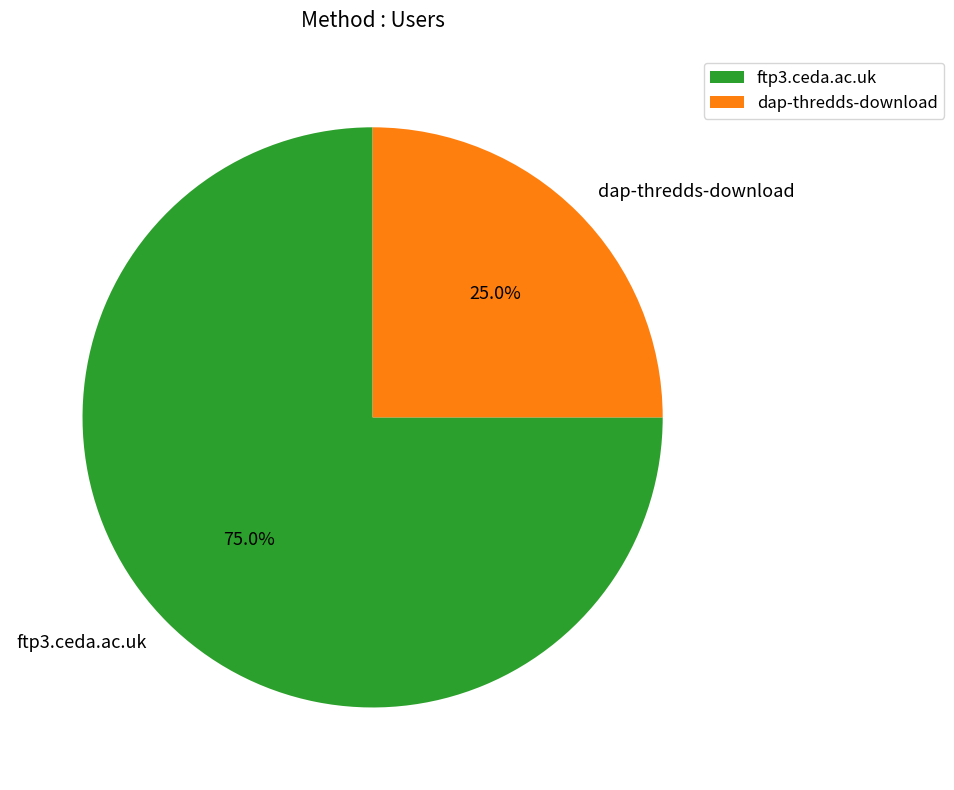

To the nearest percent, what is the combined percentage of ftp3.ceda.ac.uk and dap-thredds-download?

100%